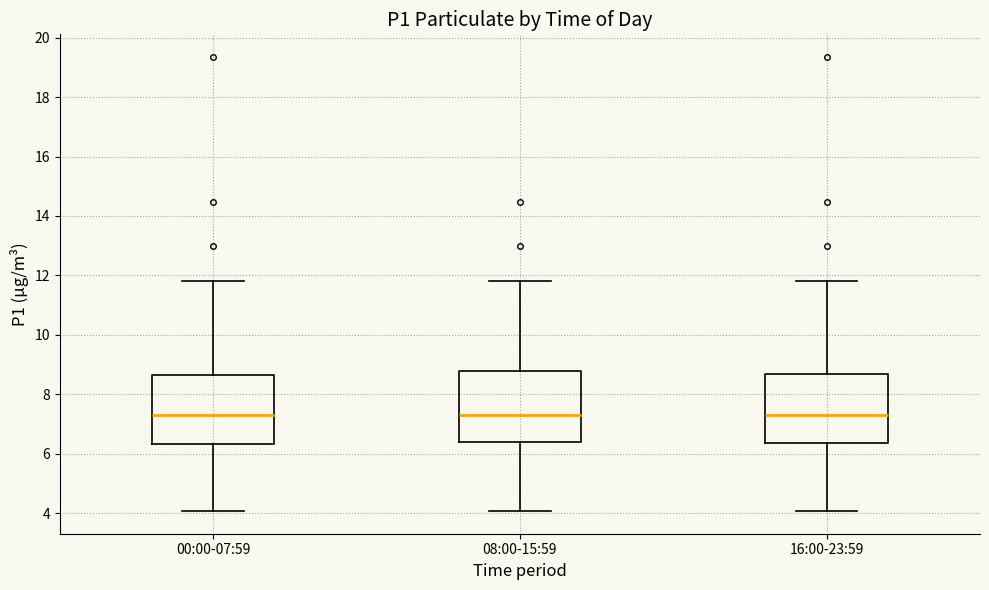

Where does the median line of the box for 08:00-15:59 sit on the y-axis? The values are not printed on the chart, so give them approximately, as read against the axis.

7.2